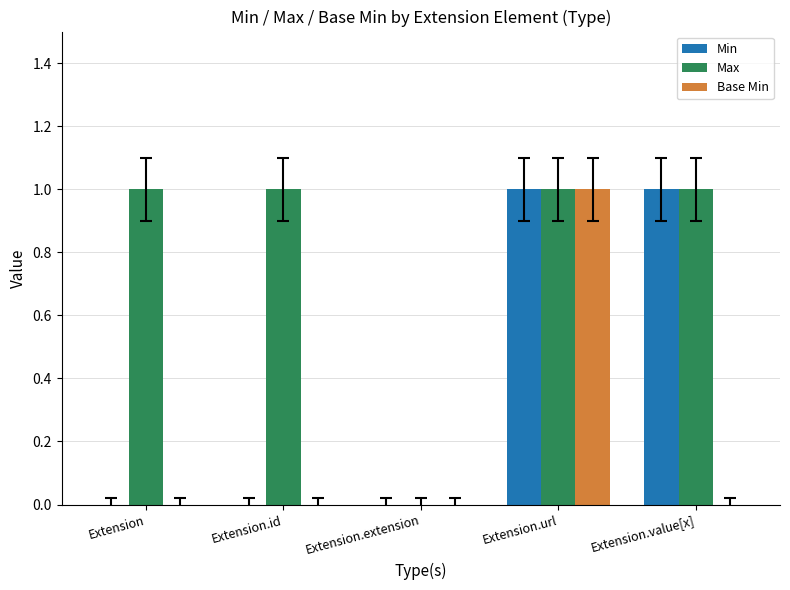

Which series has the largest total across all categories?

Max